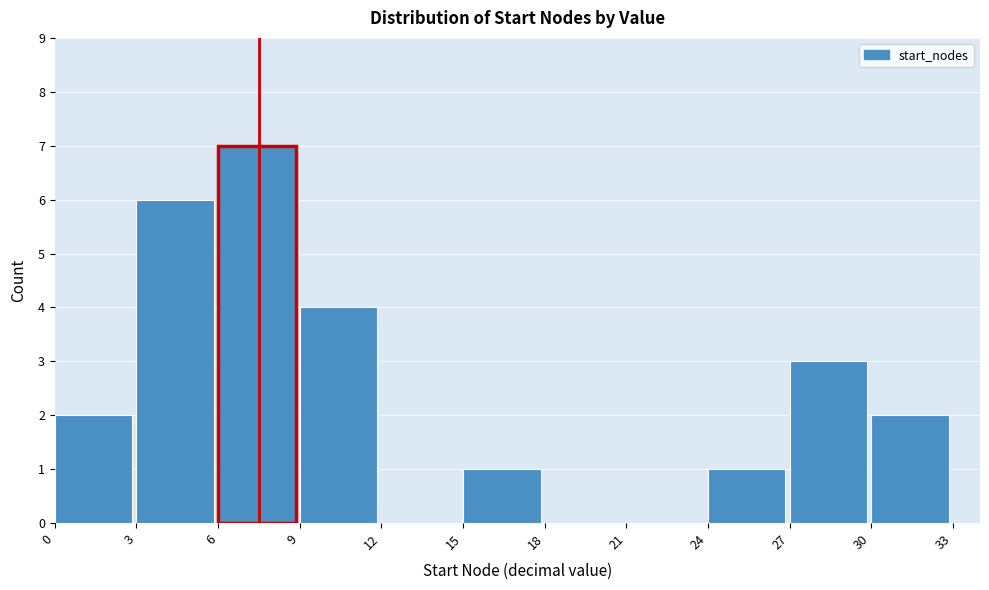

Over which range of the x-axis is the bar tallest?

6 to 9